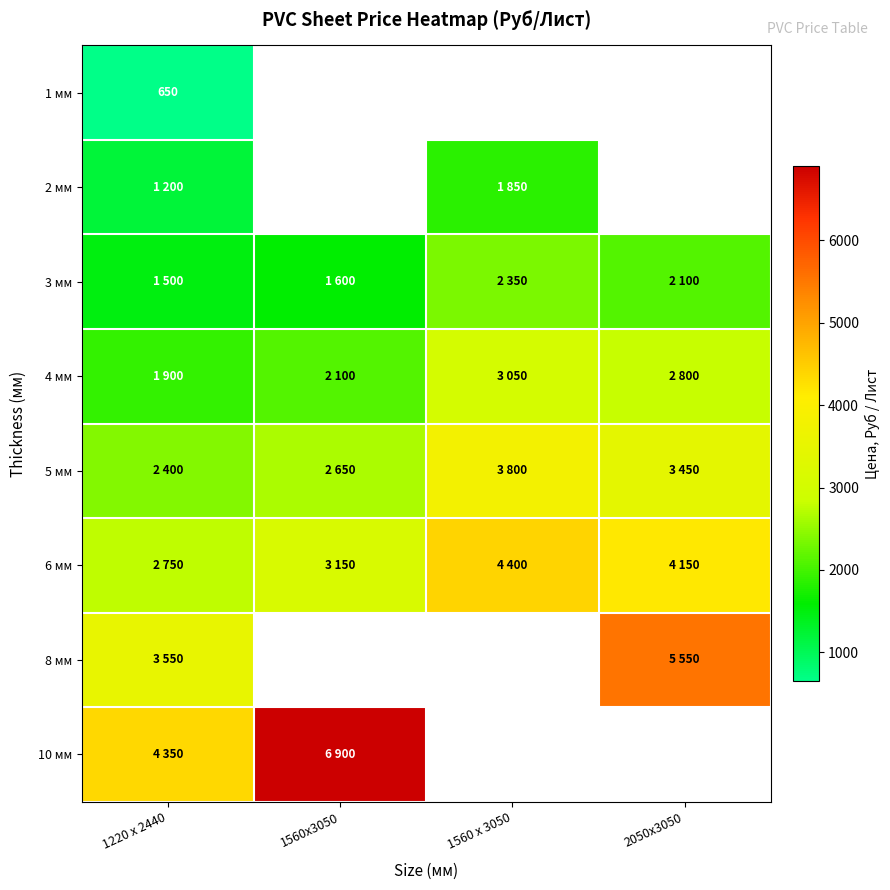

Between 1220 х 2440 and 1560x3050, which is larger?

1560x3050